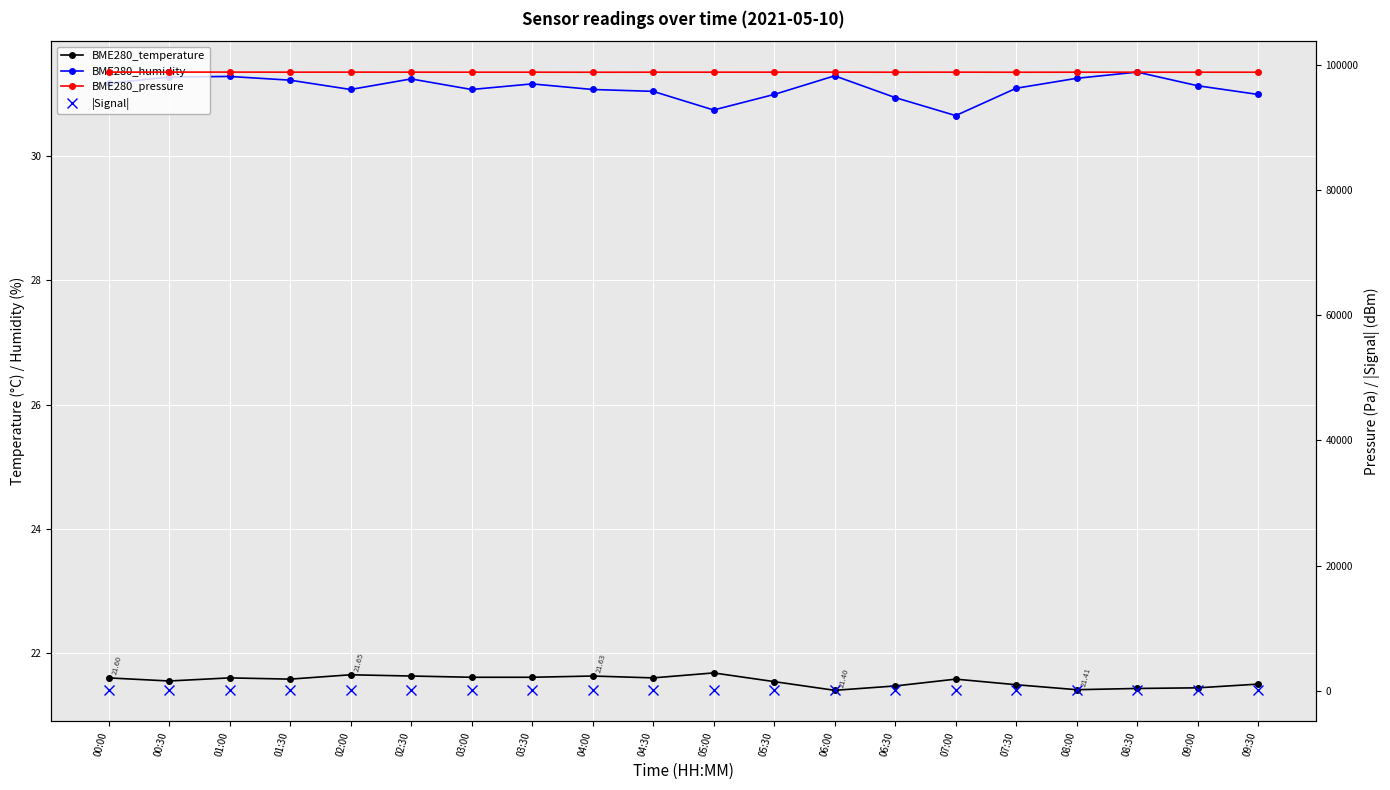

What is the average value of the BME280_humidity series?

31.1